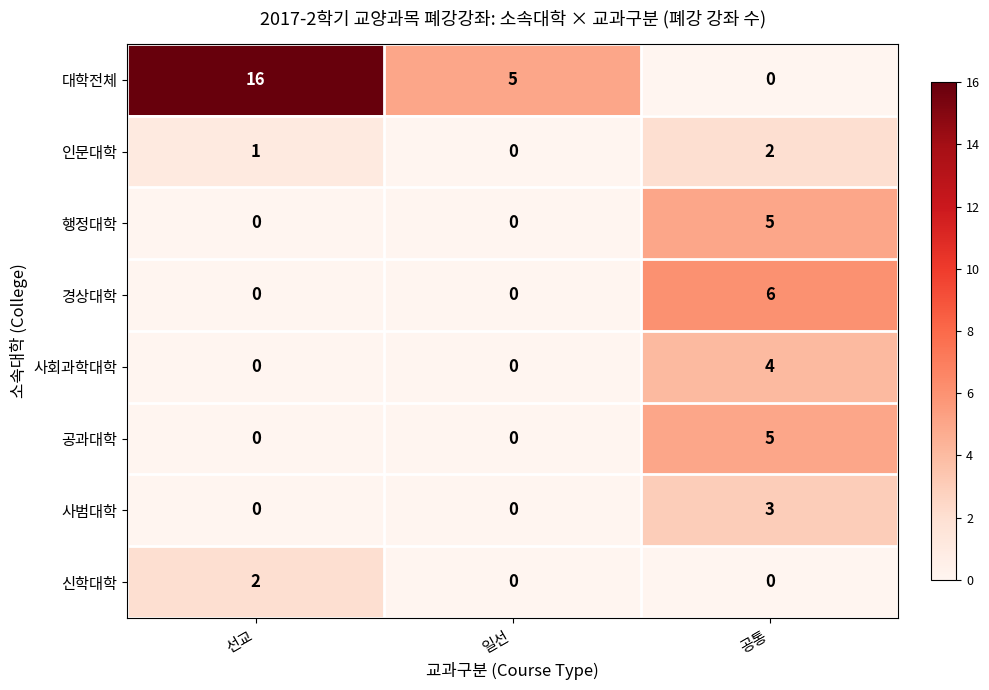

Reading left to right, what are all the values shown in this chart?

대학전체: 16	5	0
인문대학: 1	0	2
행정대학: 0	0	5
경상대학: 0	0	6
사회과학대학: 0	0	4
공과대학: 0	0	5
사범대학: 0	0	3
신학대학: 2	0	0